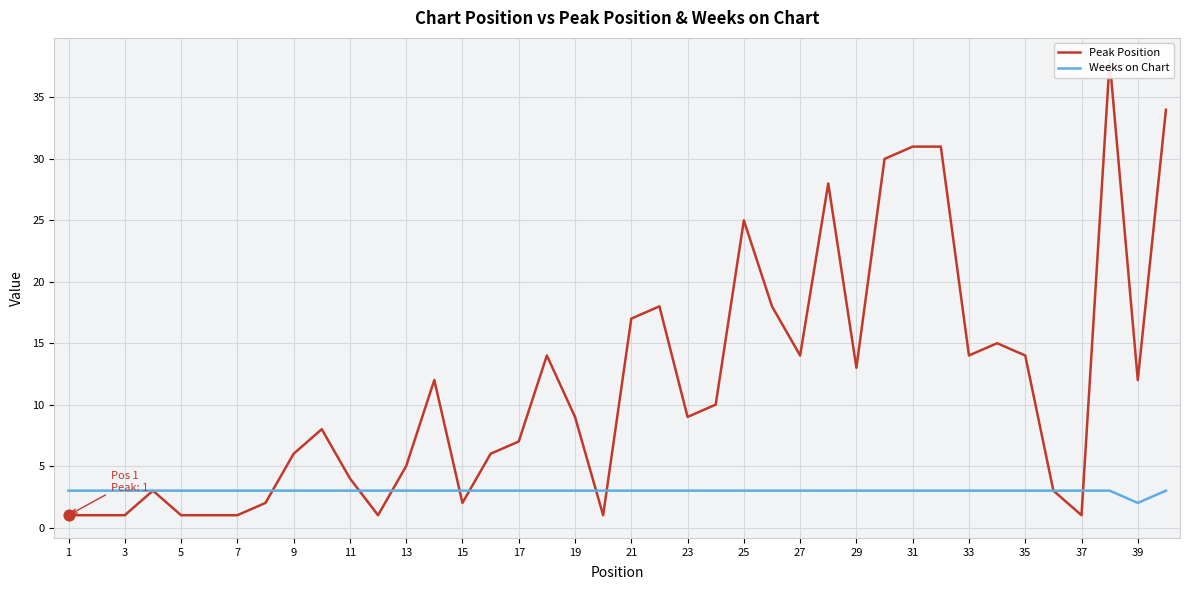

Which series reaches the minimum Y coordinate?

Peak Position